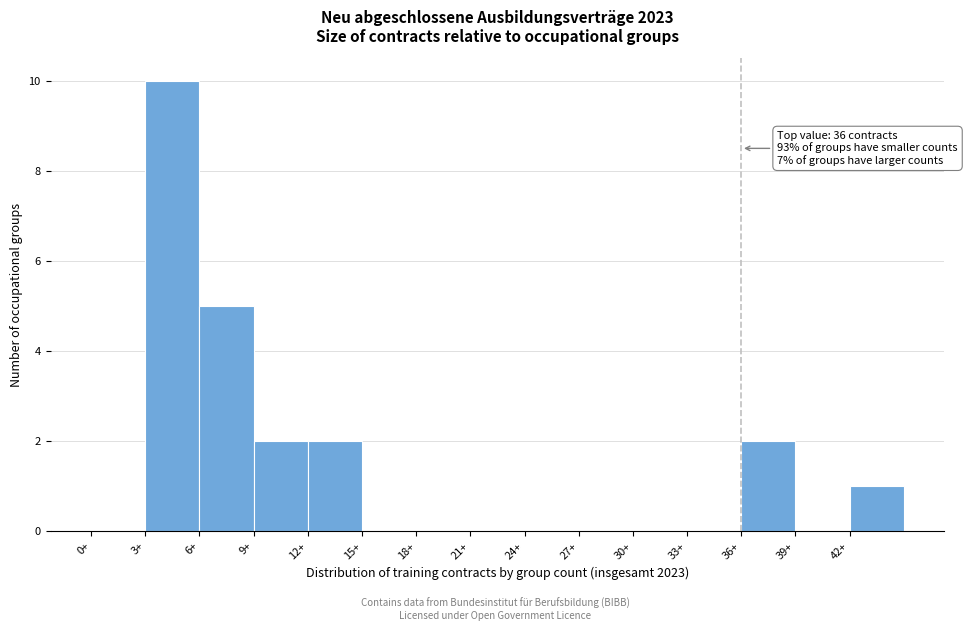

Over which range of the x-axis is the bar tallest?

3 to 6